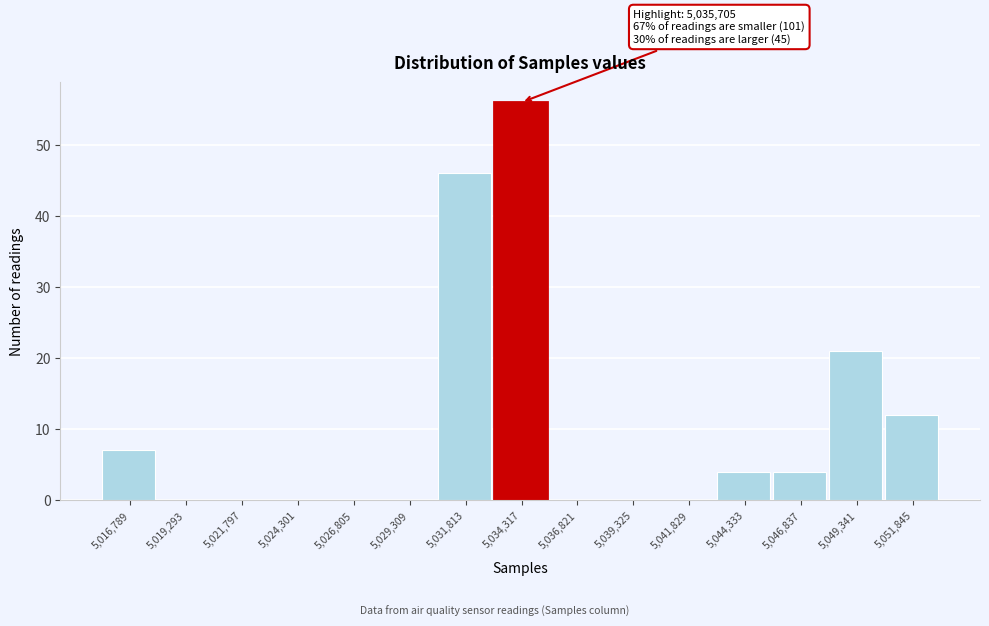

Reading left to right, transcribe all the data shown in this chart.

5,016,789=7	5,019,293=0	5,021,797=0	5,024,301=0	5,026,805=0	5,029,309=0	5,031,813=46	5,034,317=56	5,036,821=0	5,039,325=0	5,041,829=0	5,044,333=4	5,046,837=4	5,049,341=21	5,051,845=12